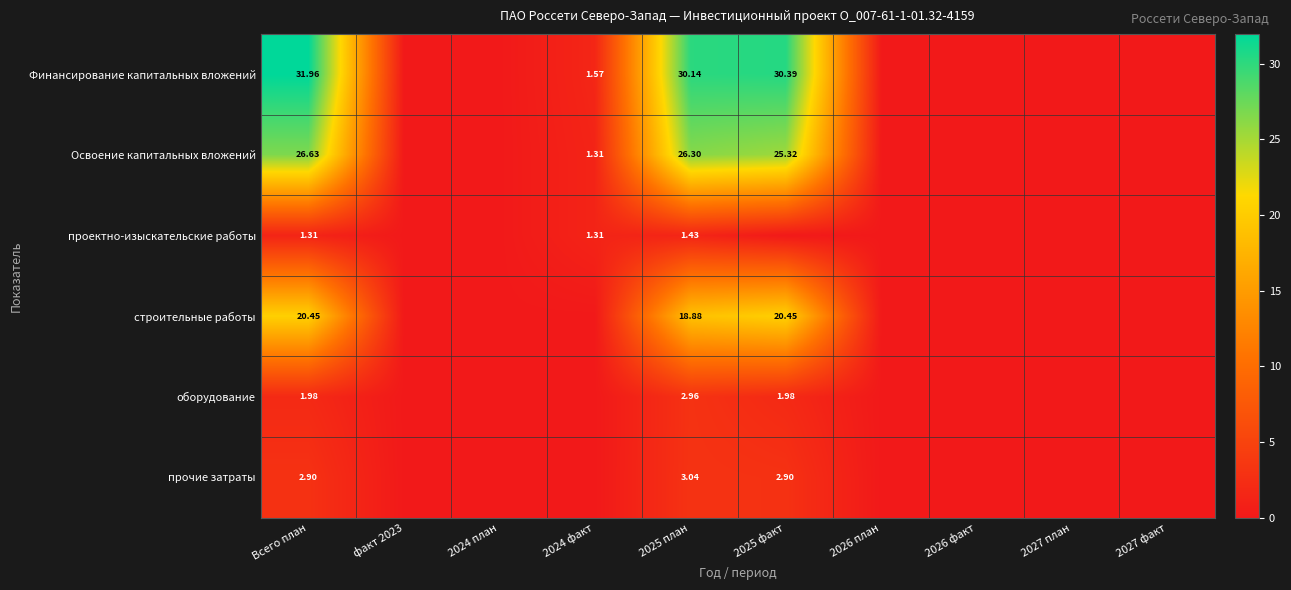

At 2025 план, list the series in order from largest to smallest.

Финансирование капитальных вложений, Освоение капитальных вложений, строительные работы, прочие затраты, оборудование, проектно-изыскательские работы